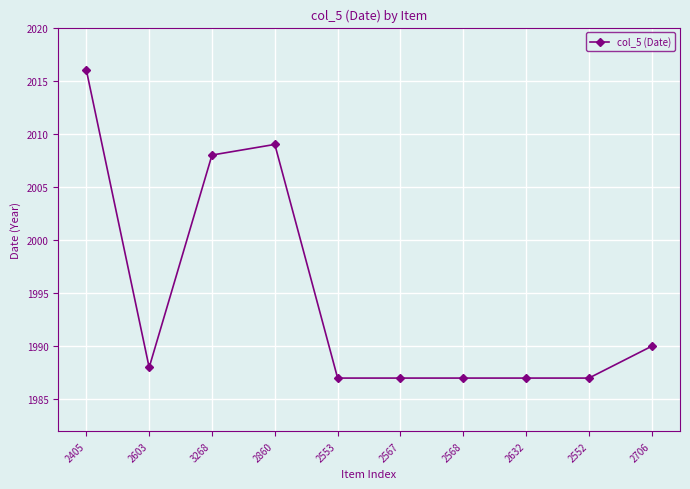

At which label is the value closest to 2001?

3268